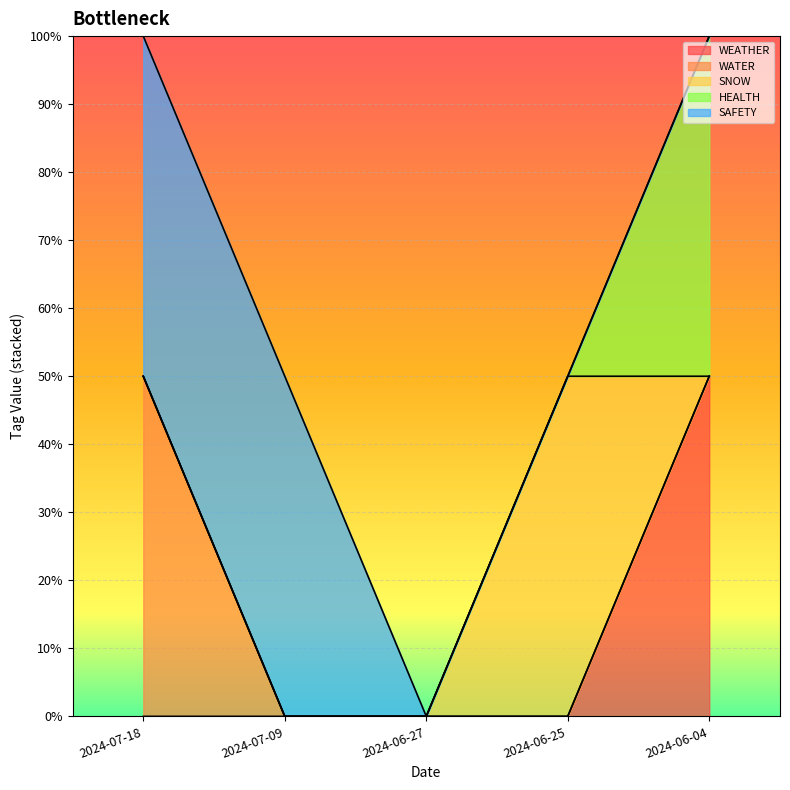

True or false: WATER and HEALTH intersect in this chart.

False